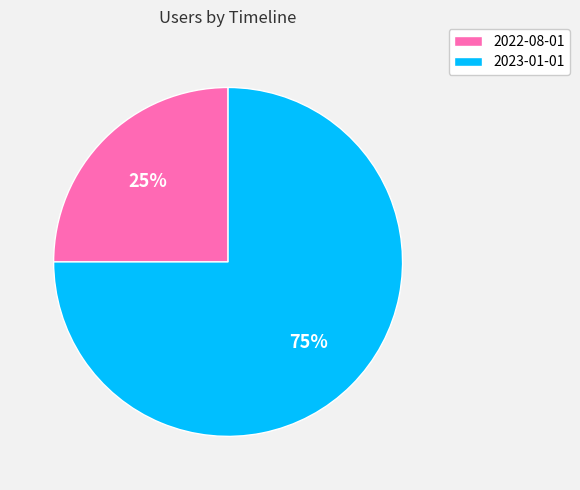

What is the largest slice in the pie chart?

2023-01-01